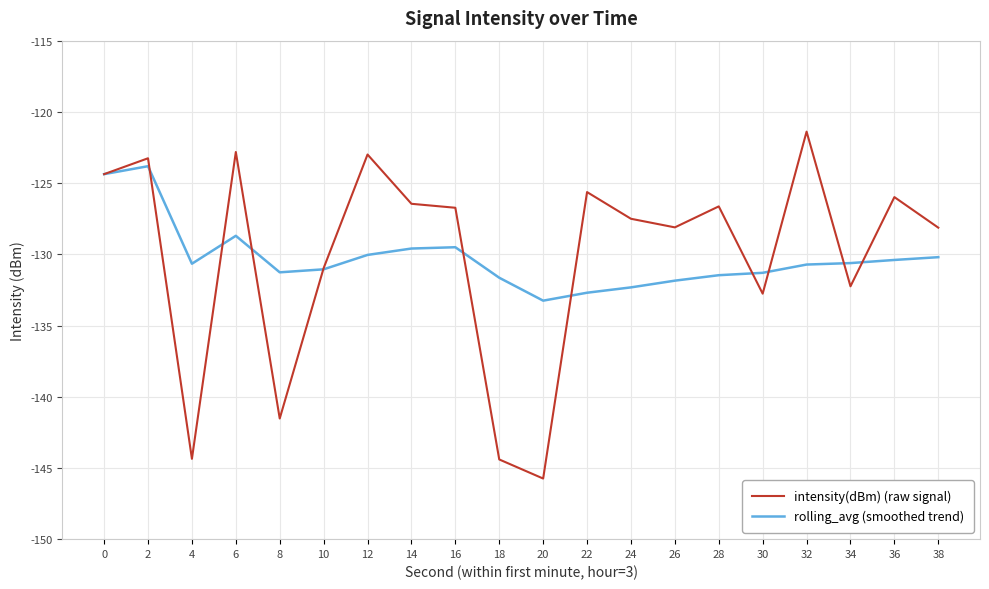

Which series has the widest spread of values?

intensity(dBm) (raw signal)